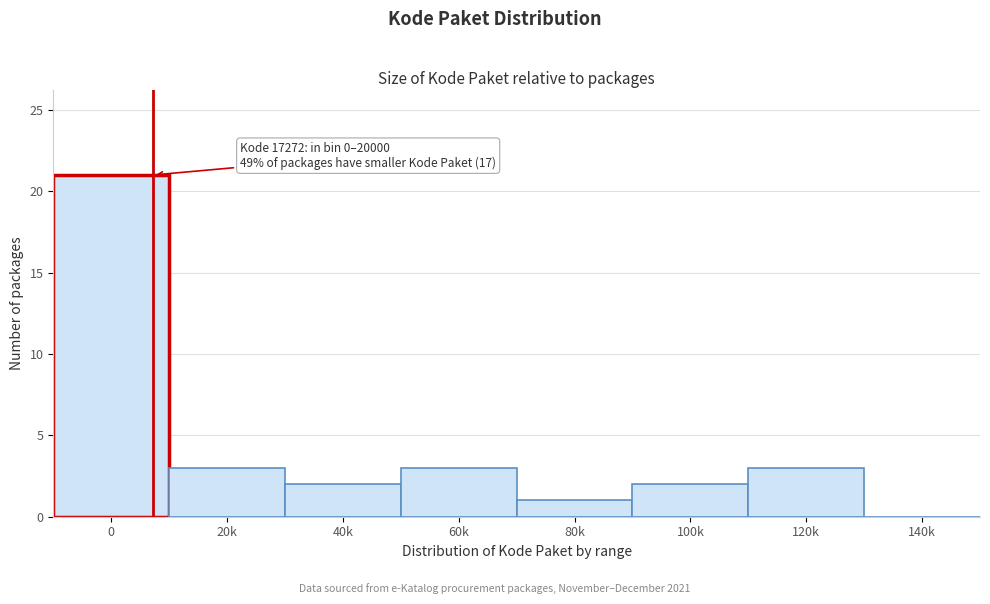

Reading left to right, extract all data points from this chart.

0=21	20k=3	40k=2	60k=3	80k=1	100k=2	120k=3	140k=0